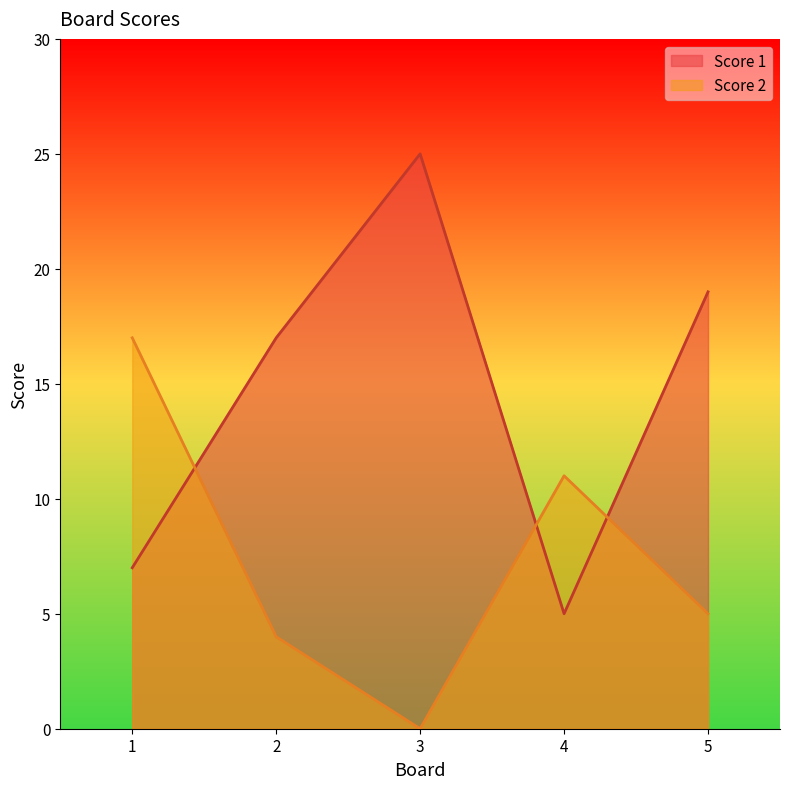

The value of Score 2 at 3 is 0. True or false?

True